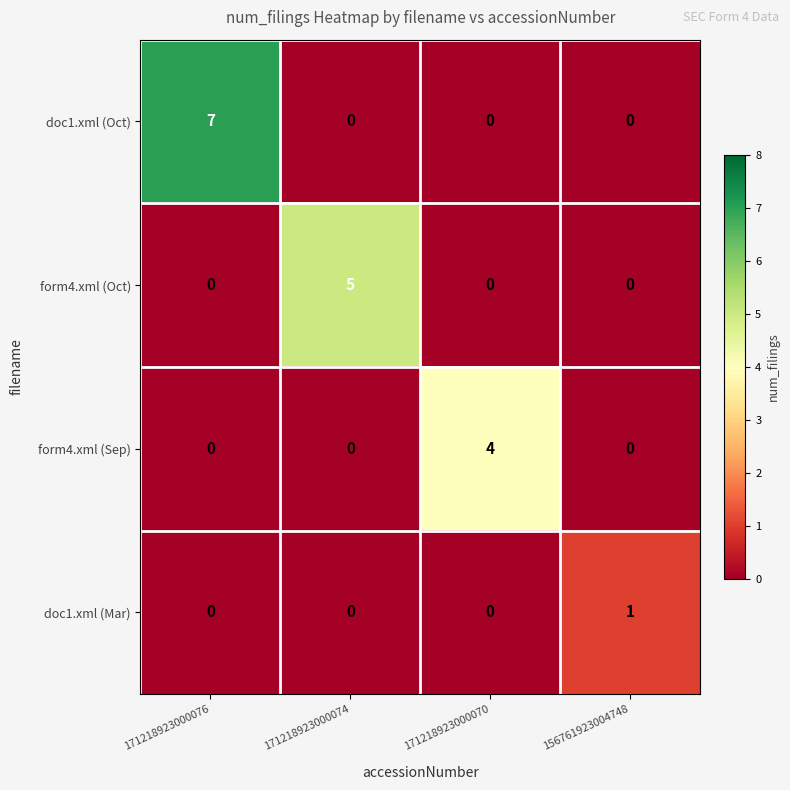

What is the difference between the highest and lowest values at 171218923000070?

4